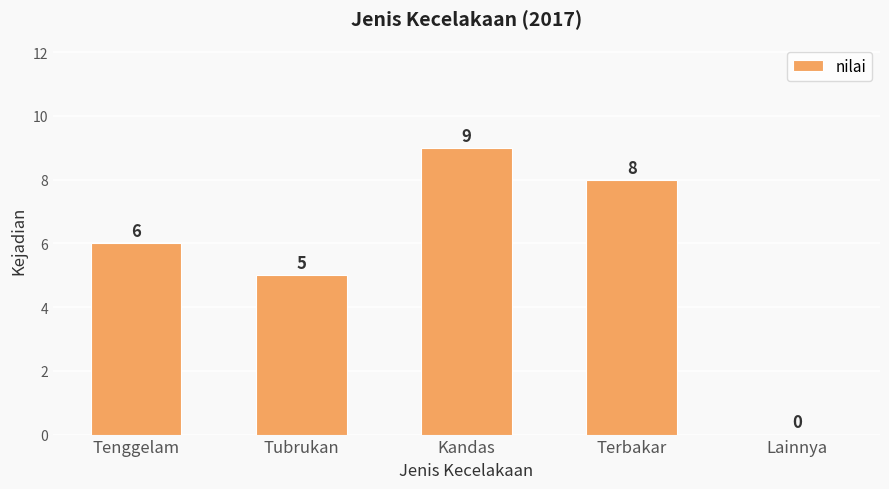

The chart shows a value of 9 at Tenggelam. True or false?

False